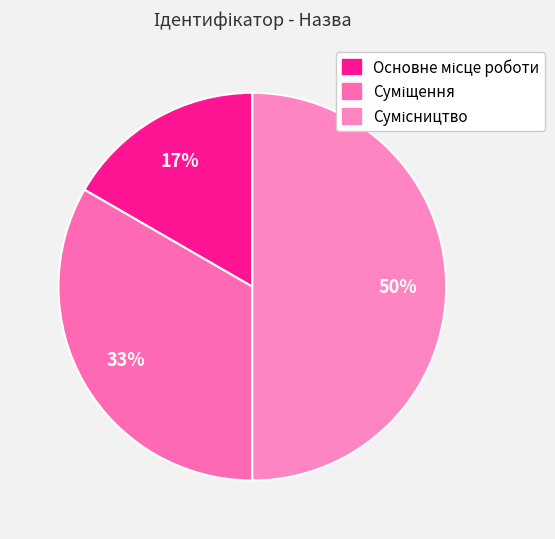

True or false: Сумісництво accounts for 50% of the total.

True